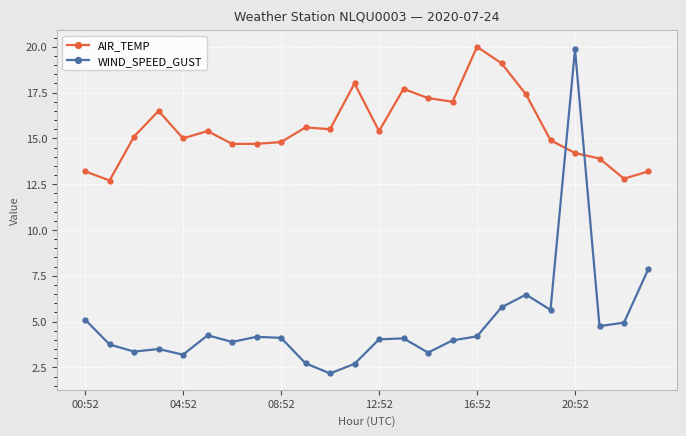

True or false: AIR_TEMP and WIND_SPEED_GUST cross at least once.

True